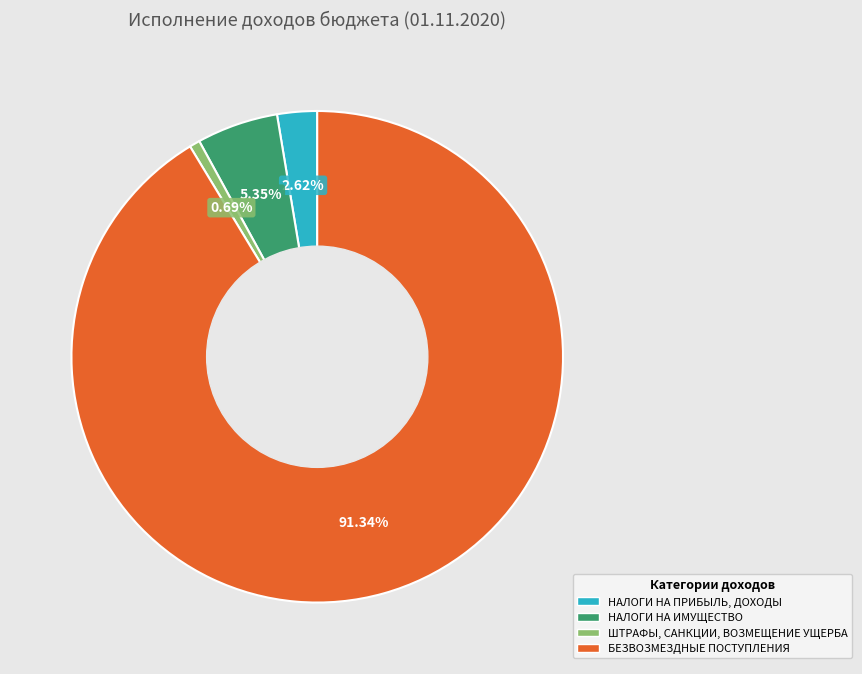

To the nearest percent, what is the difference between the largest and smallest slice percentages?

91%